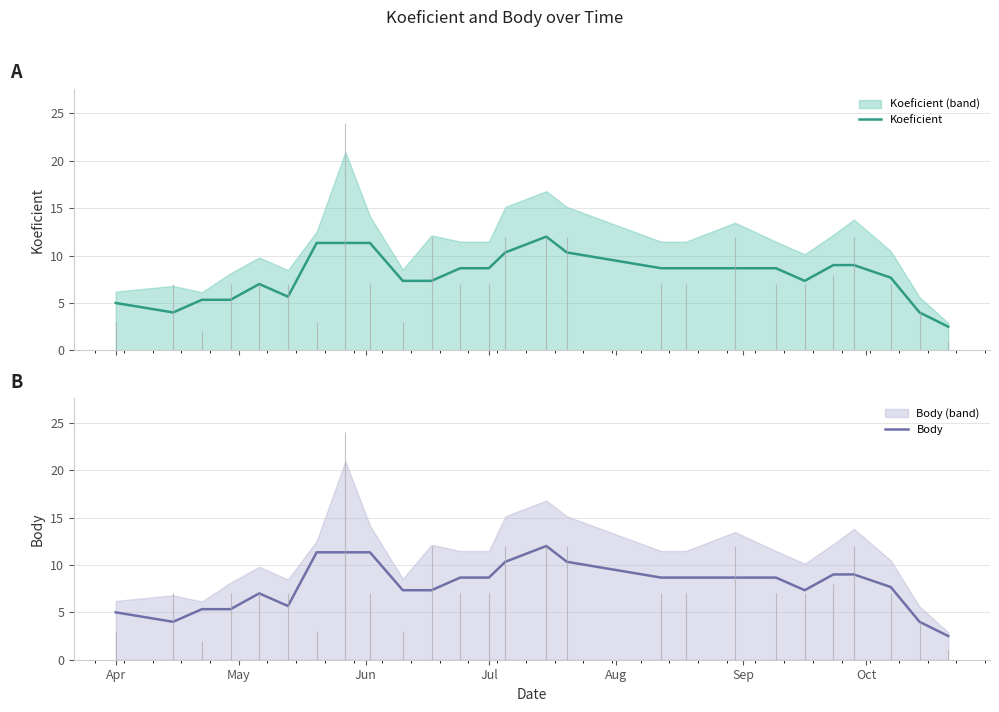

What is the highest value of the Body series?

12.0